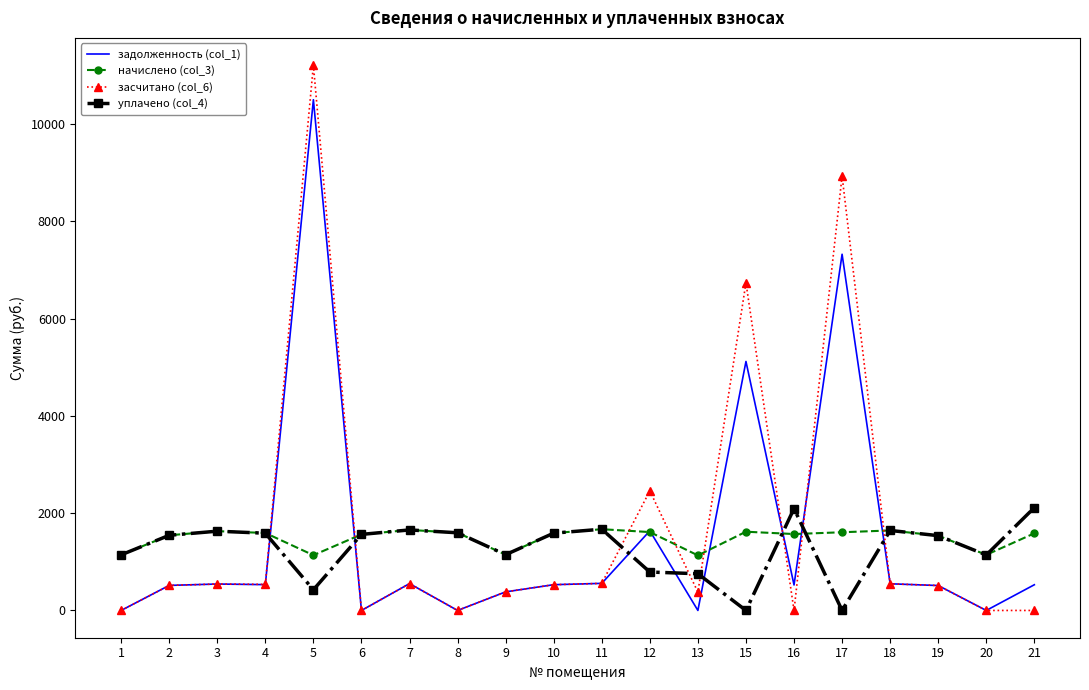

The value of засчитано (col_6) at 9 is 382.2. True or false?

True